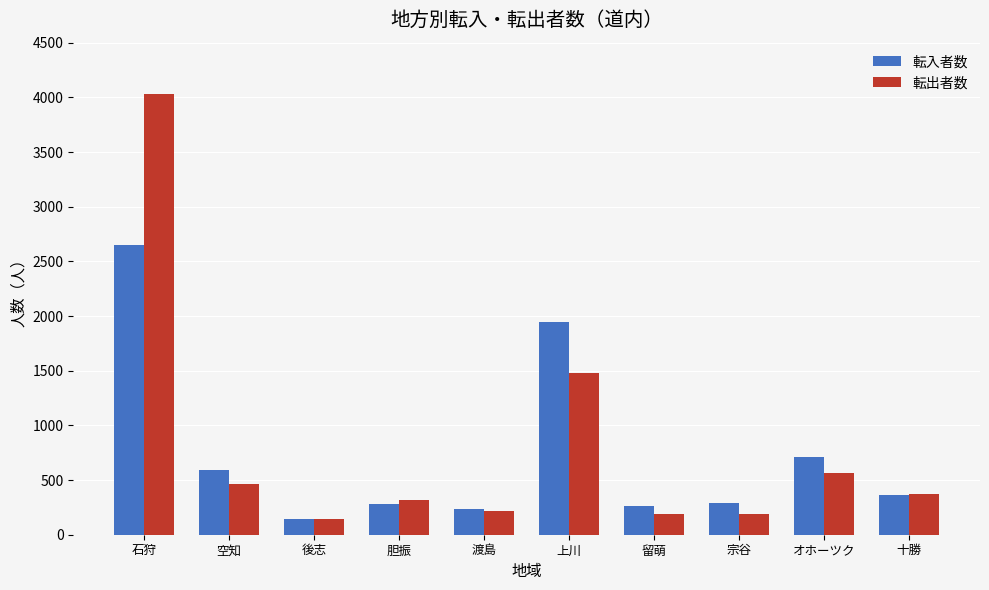

What is the total value across all series at 胆振?

598